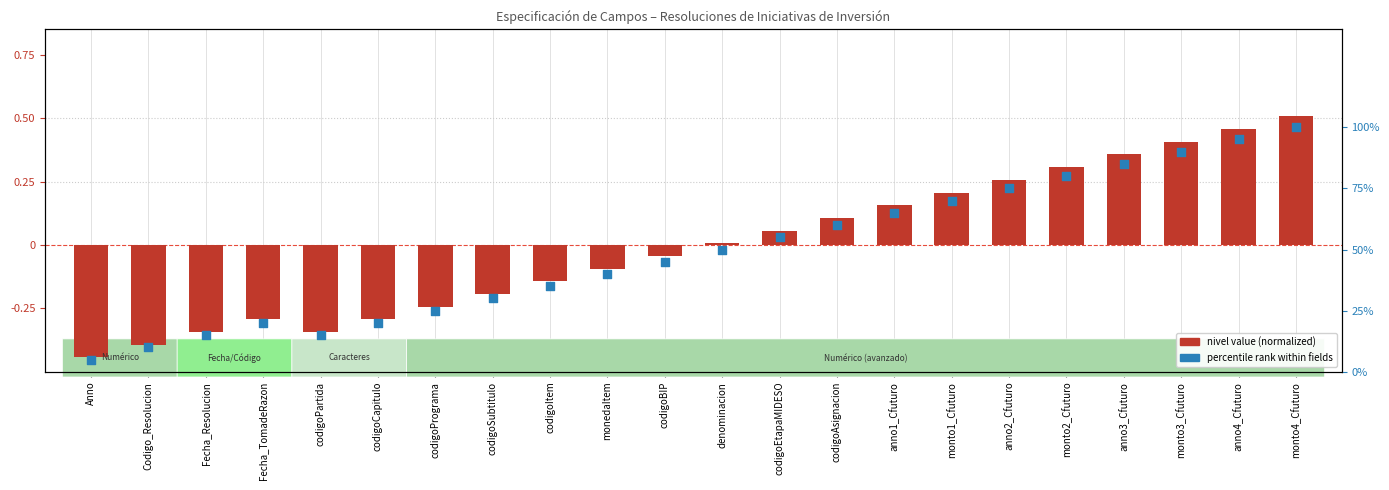

At which category is the sum across all series the highest?

monto4_Cfuturo